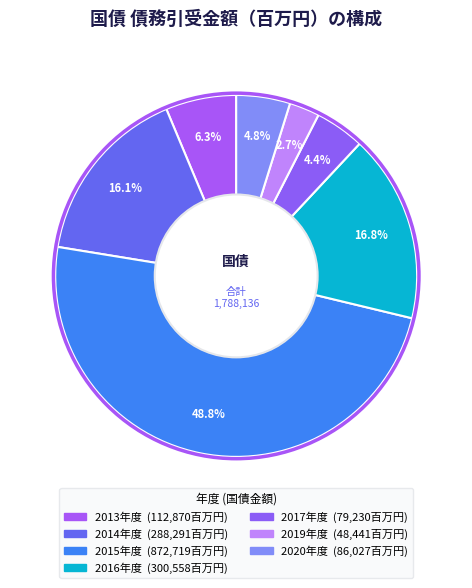

Count the number of slices in the pie.

7